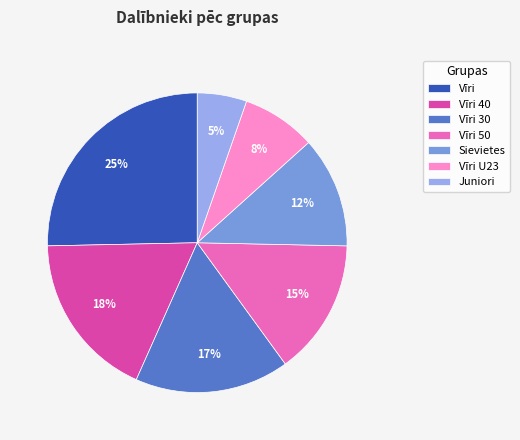

Does Sievietes represent more than half of the total?

No